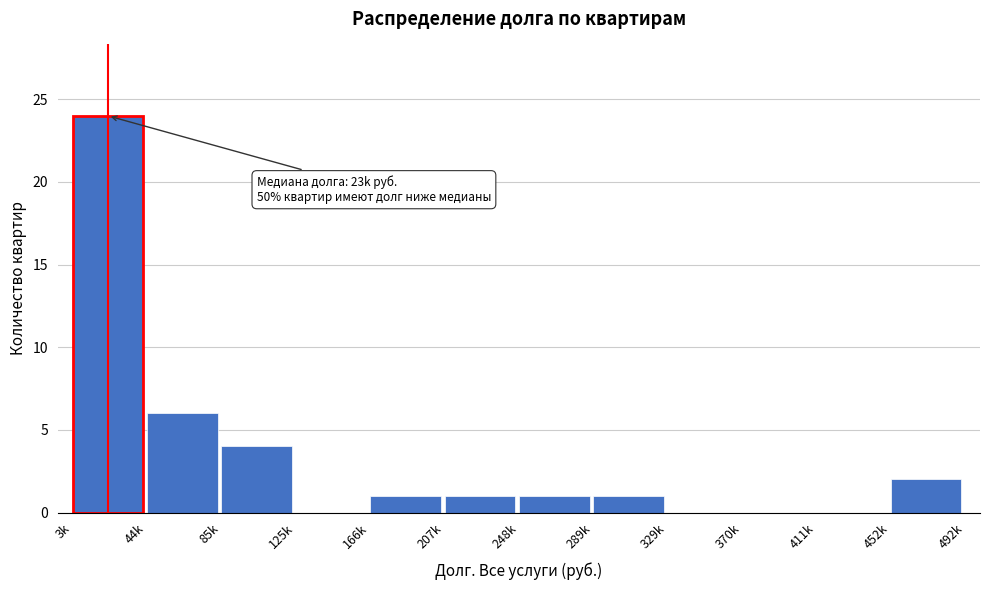

Reading left to right, extract all data points from this chart.

3k=24	44k=6	85k=4	125k=0	166k=1	207k=1	248k=1	289k=1	329k=0	370k=0	411k=0	452k=2